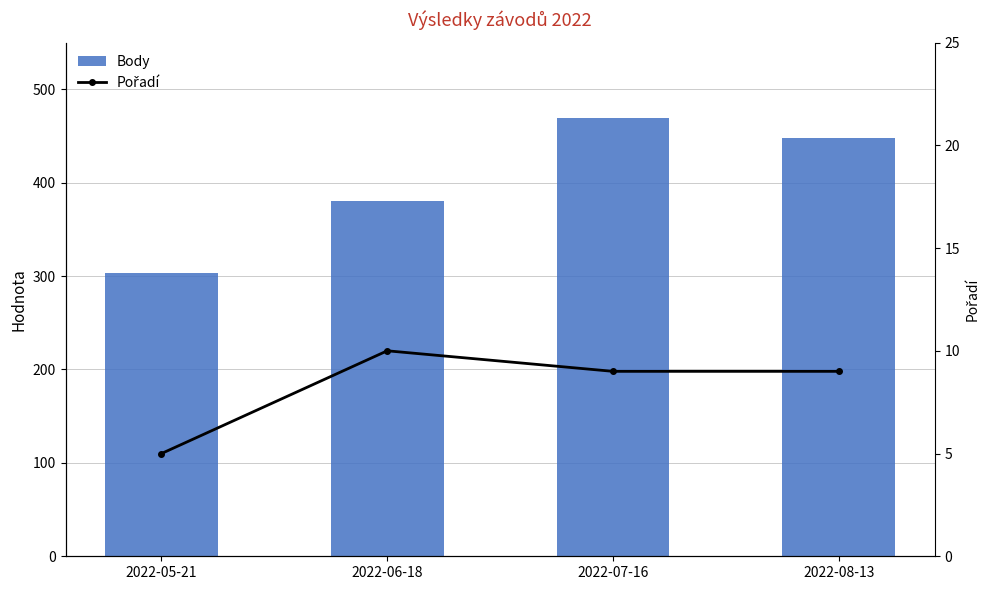

How many groups of bars are there?

4